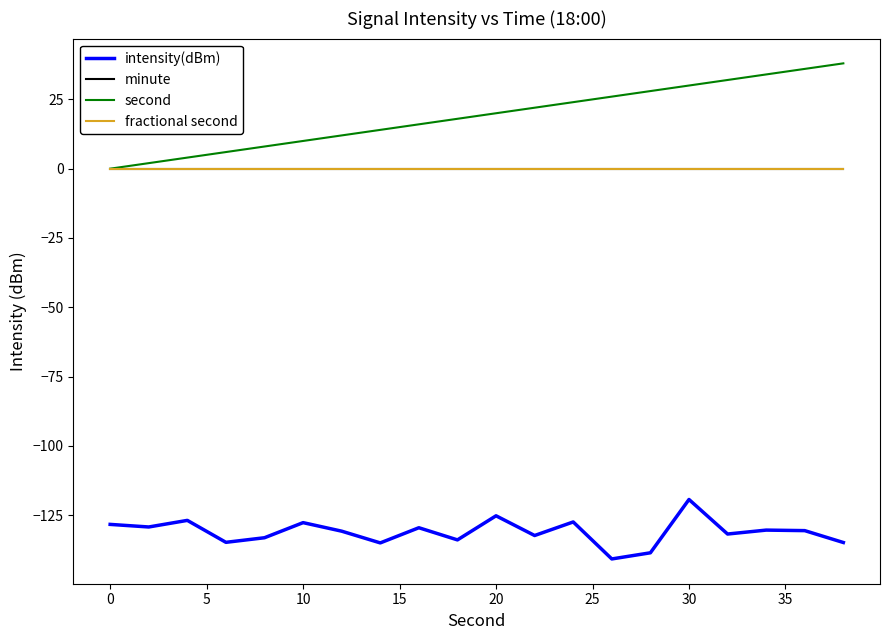

Reading left to right, what are all the values shown in this chart?

intensity(dBm): -128.3	-129.3	-126.9	-134.8	-133.2	-127.7	-130.8	-135.0	-129.5	-133.9	-125.2	-132.3	-127.5	-140.8	-138.6	-119.4	-131.8	-130.4	-130.6	-134.9
minute: 0.0	0.0	0.0	0.0	0.0	0.0	0.0	0.0	0.0	0.0	0.0	0.0	0.0	0.0	0.0	0.0	0.0	0.0	0.0	0.0
second: 0.0	2.0	4.0	6.0	8.0	10.0	12.0	14.0	16.0	18.0	20.0	22.0	24.0	26.0	28.0	30.0	32.0	34.0	36.0	38.0
fractional second: 0.0	0.0	0.0	0.0	0.0	0.0	0.0	0.0	0.0	0.0	0.0	0.0	0.0	0.0	0.0	0.0	0.0	0.0	0.0	0.0